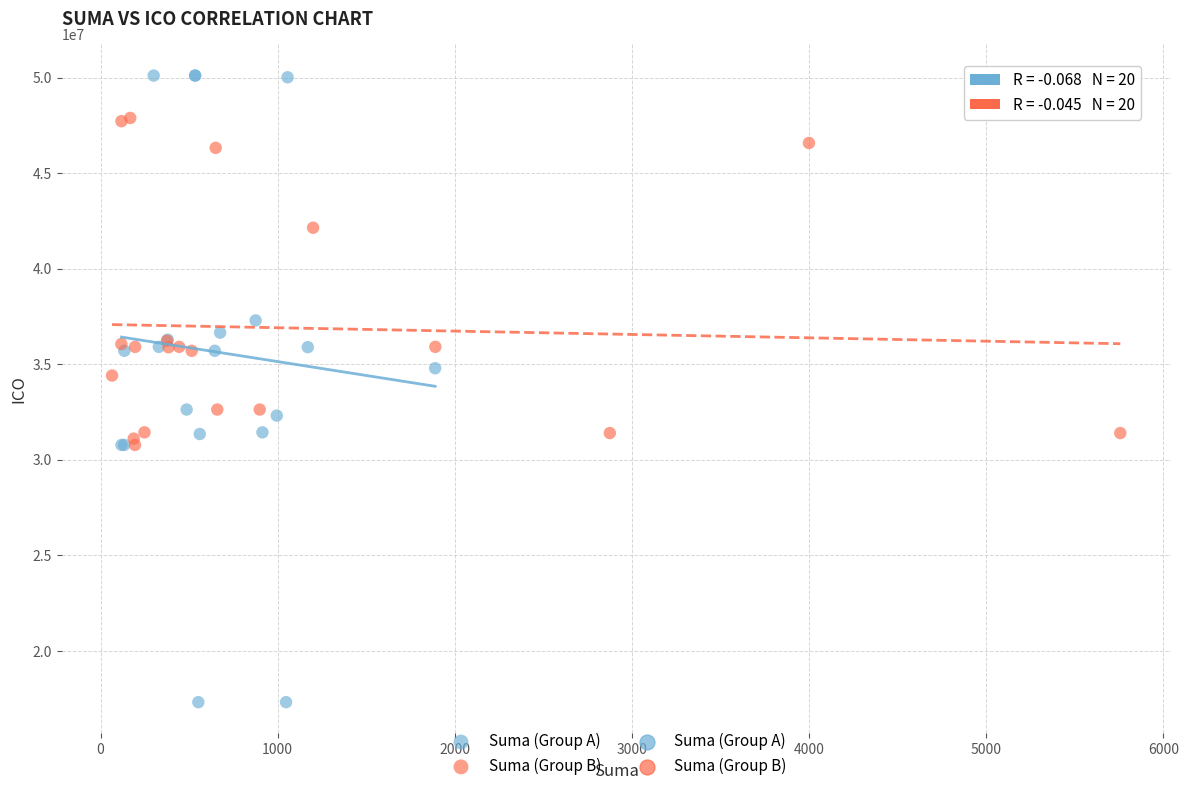

Which series has the largest Y range (max minus min)?

Suma (Group A)